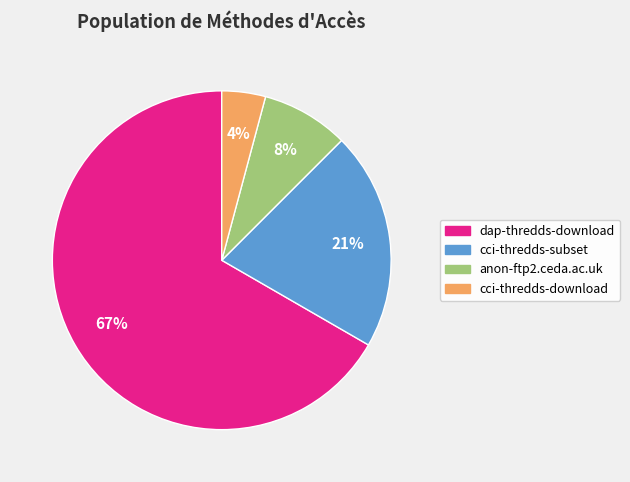

True or false: anon-ftp2.ceda.ac.uk accounts for 21% of the total.

False